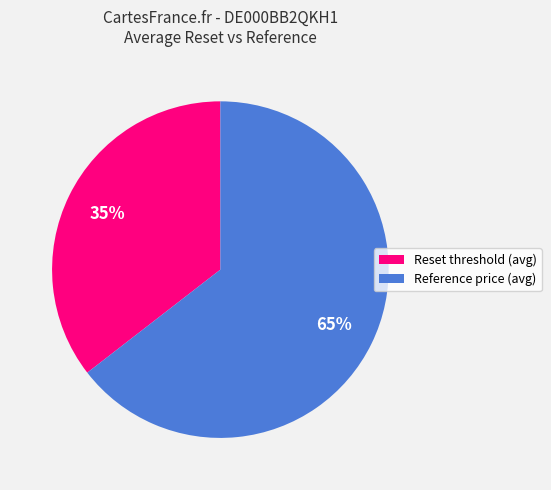

Which category has the biggest portion of the pie?

Reference price (avg)